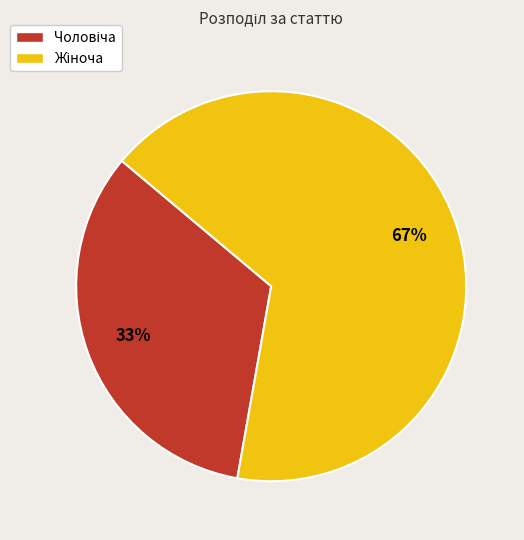

Is there a majority slice in this chart?

Yes